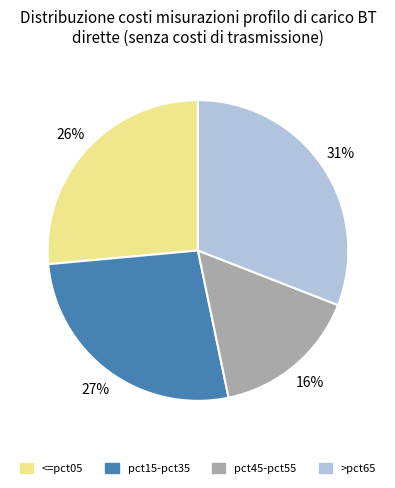

To the nearest percent, what is the average slice percentage?

25%